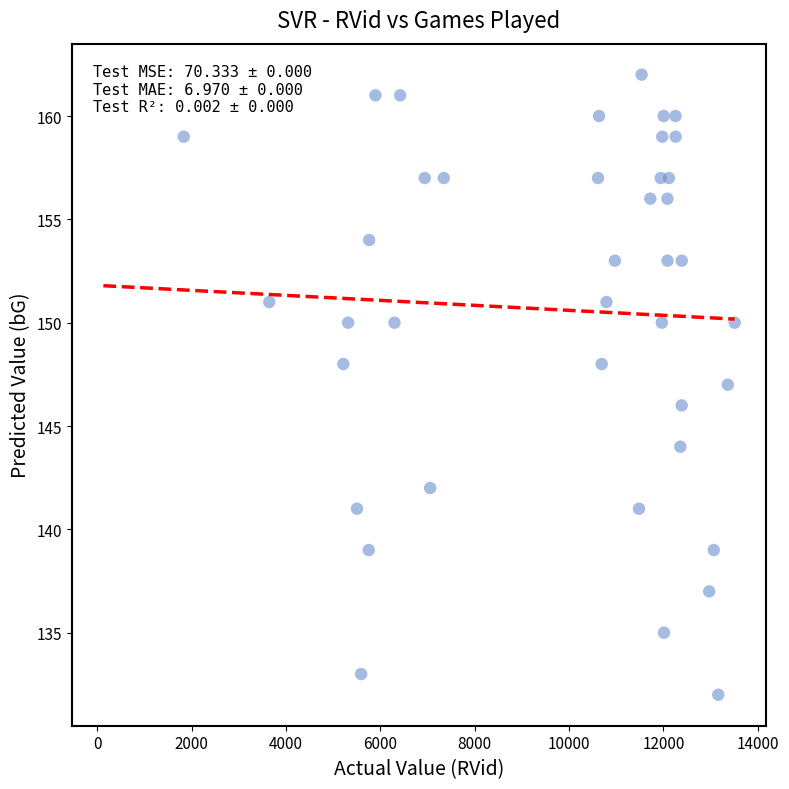

What is the range of Y values (max minus min)?

30